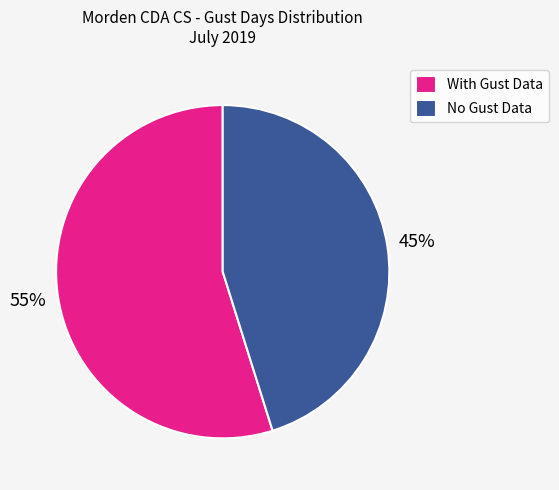

Does any single category account for the majority?

Yes